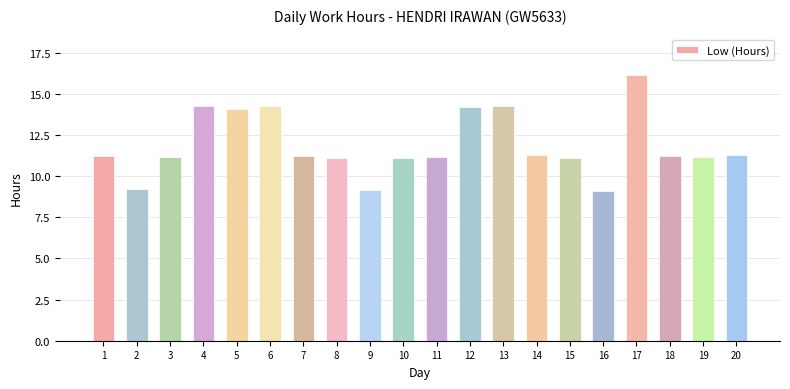

Where does the data first go above 11?

1